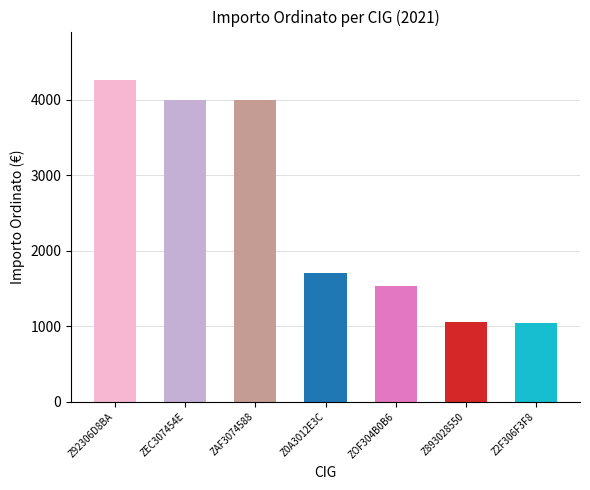

What is the value of the 5th bar from the left?

1530.0